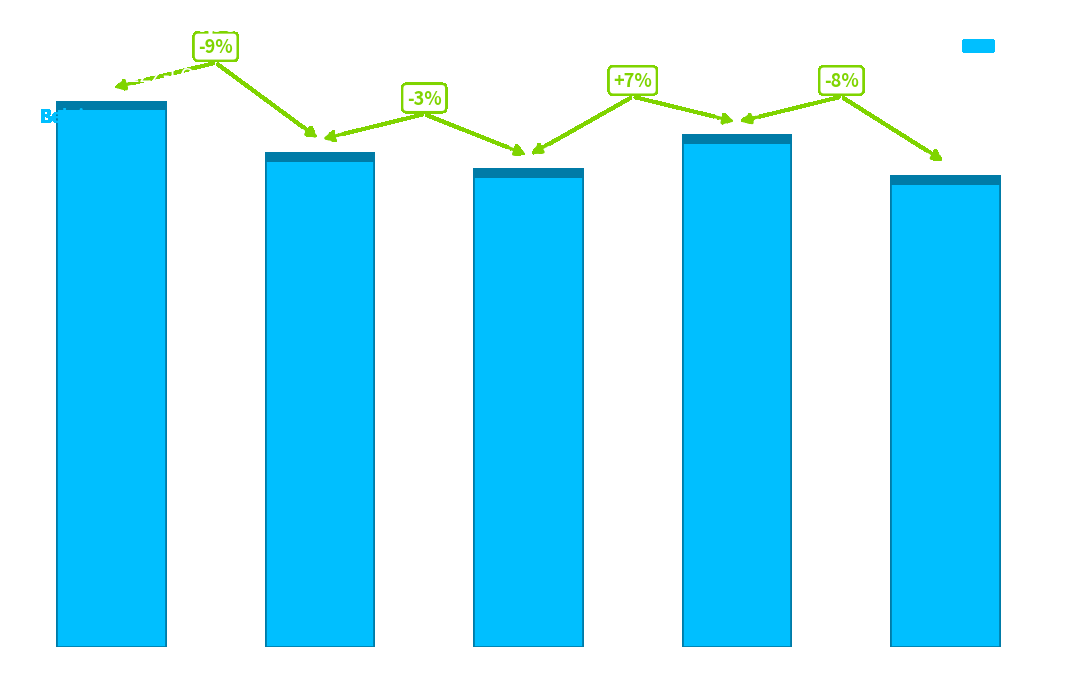

The chart shows a value of 4258 at 2019 aanpassing. True or false?

True